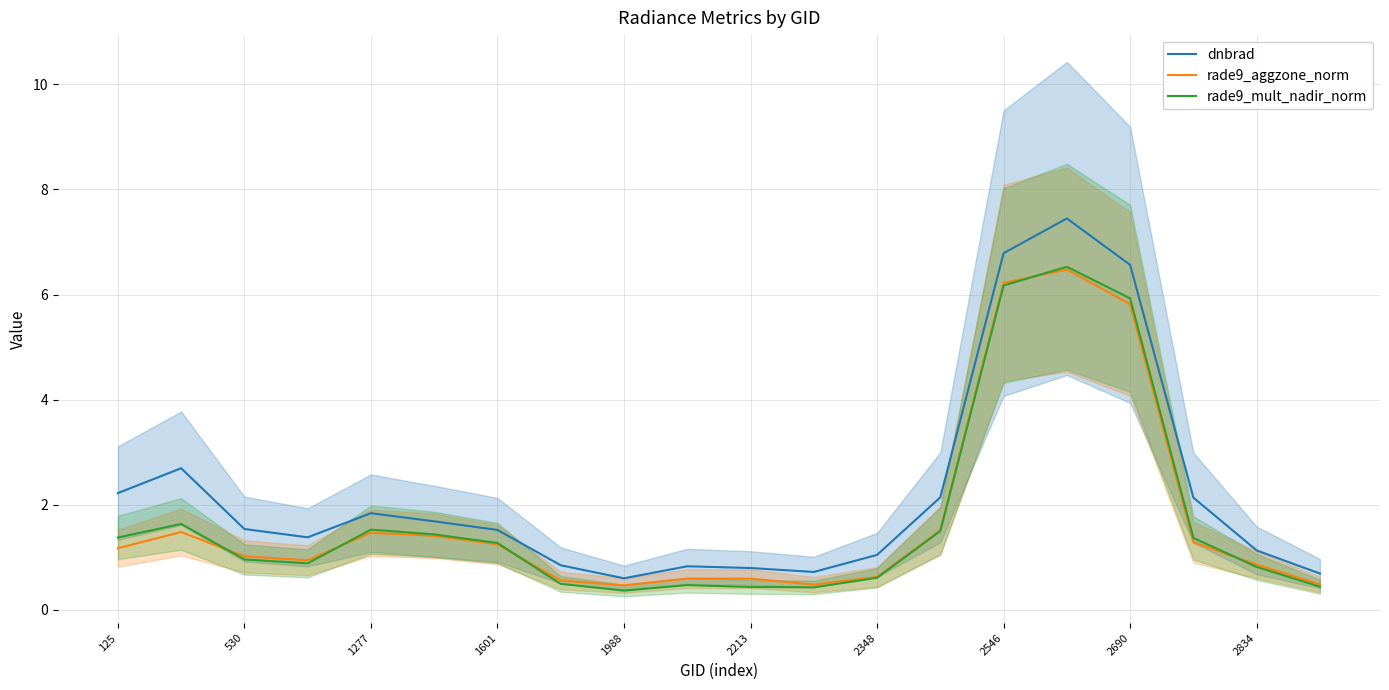

True or false: dnbrad has a value of 0.8 at 1601.

False